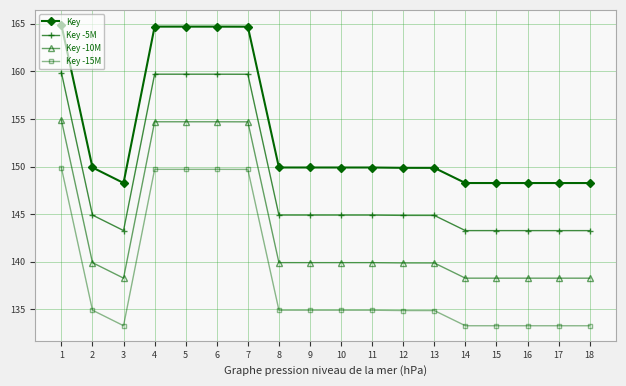

Where does the Key -15M series first go above 134900521?

1